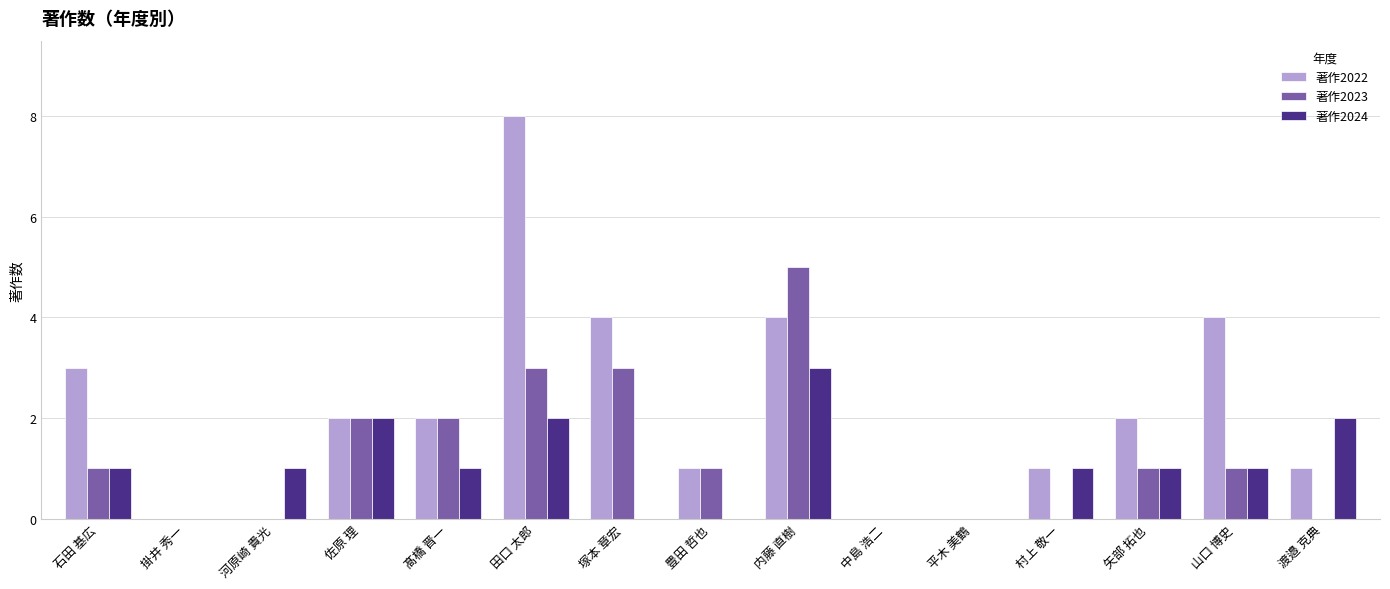

Read the 著作2022 value at 内藤 直樹.

4